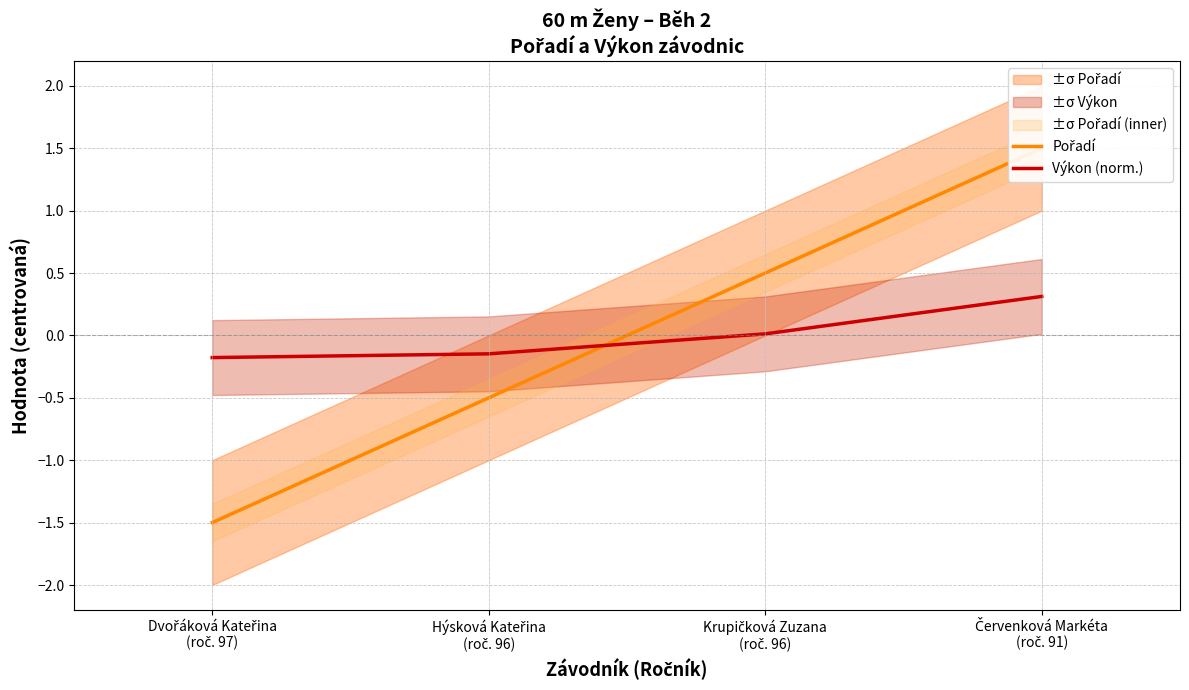

The value of Výkon (norm.) at Hýsková Kateřina
(roč. 96) is -0.2. True or false?

False